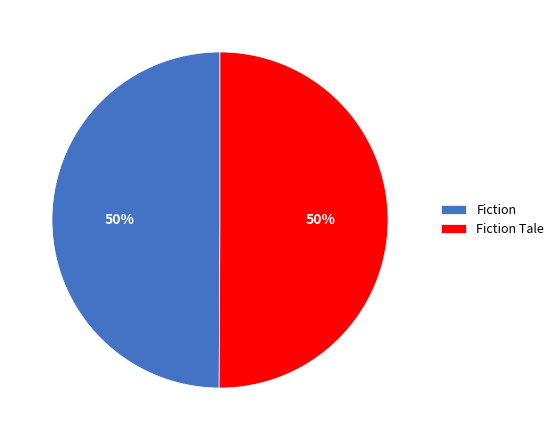

What percentage is the Fiction slice, to the nearest percent?

50%